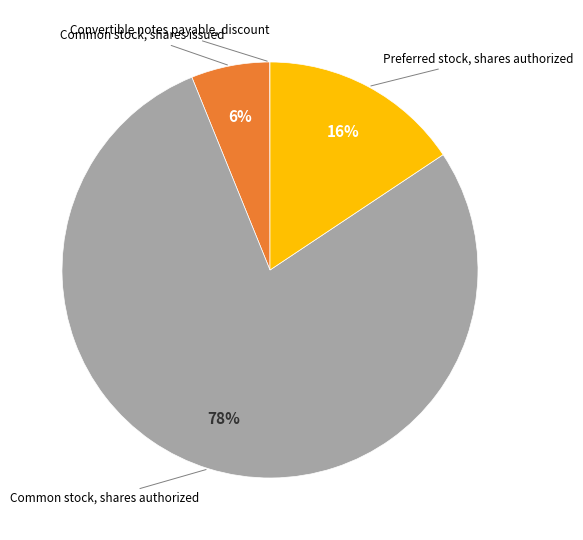

To the nearest percent, what is the average slice percentage?

25%